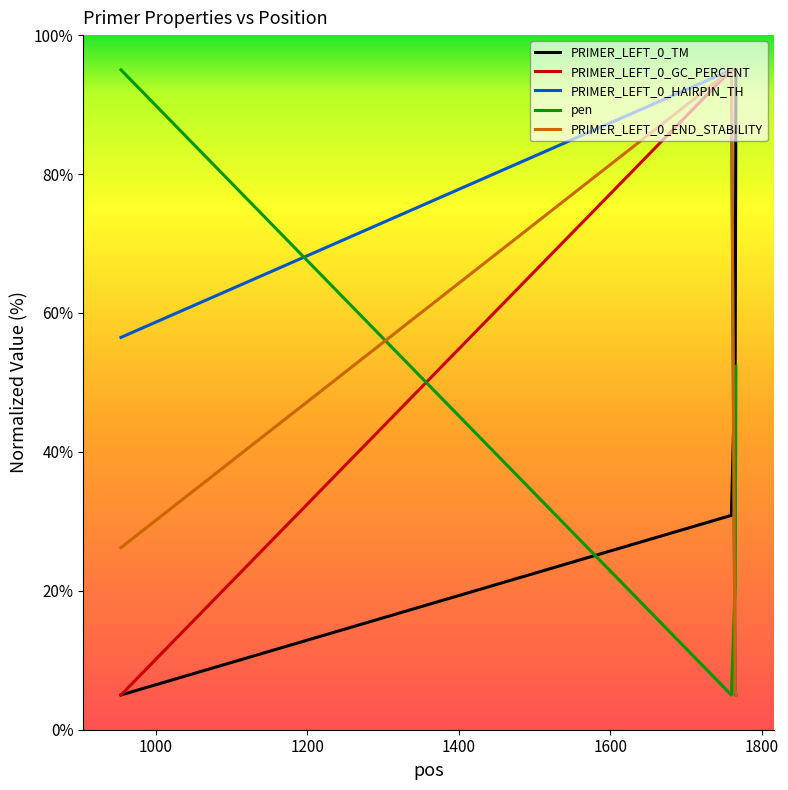

Is this an area chart (filled region under the line)?

No